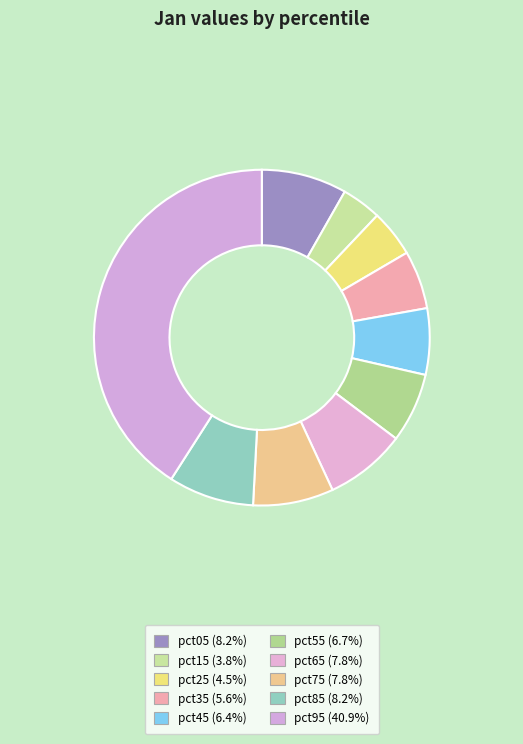

Which category has the biggest portion of the pie?

pct95